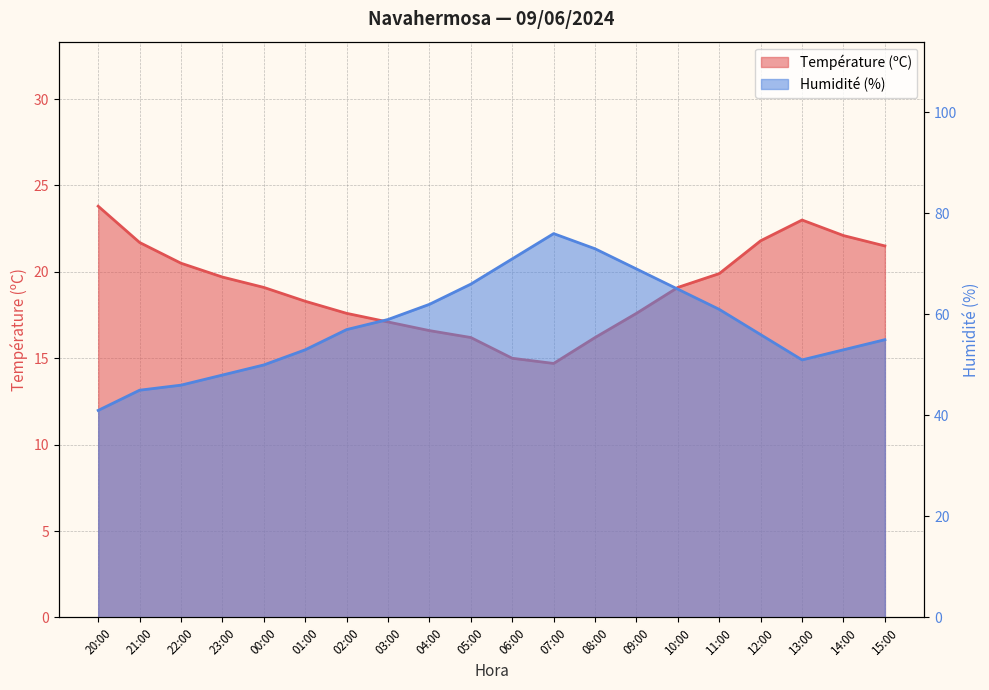

Rank the series by their average value, from lowest to highest.

Température (ºC), Humidité (%)